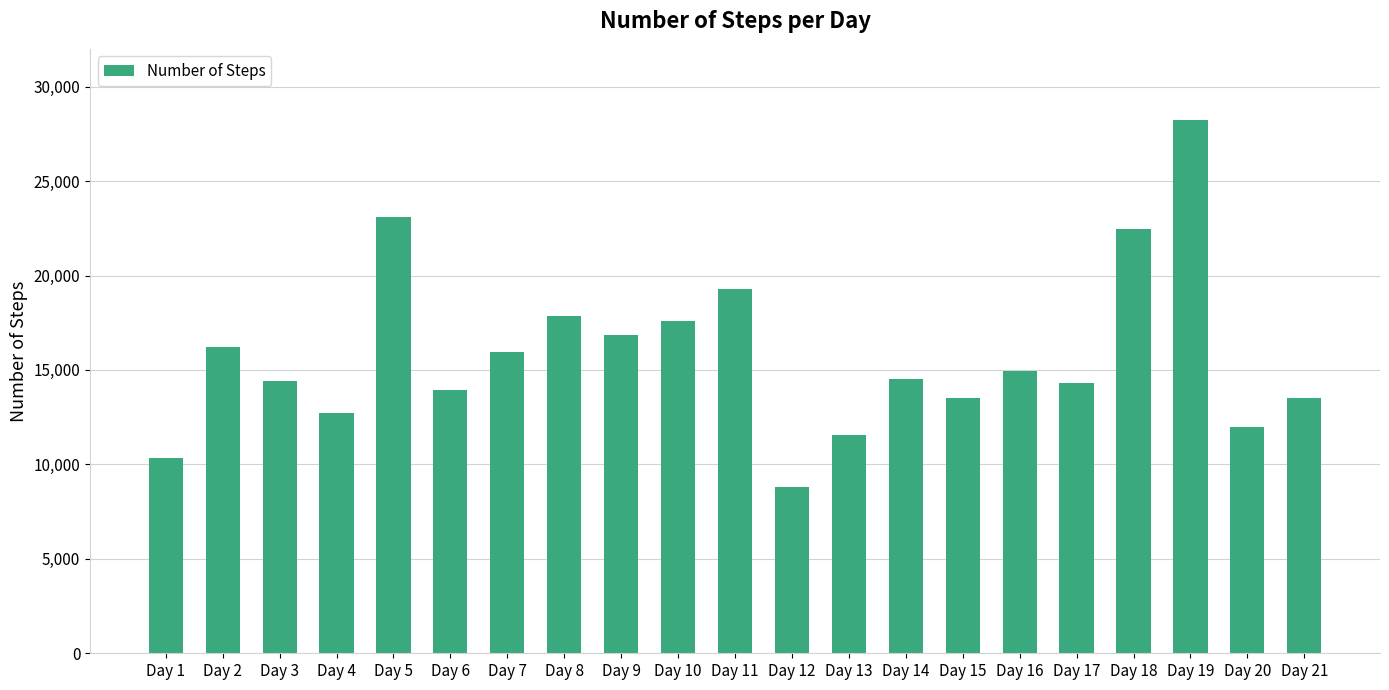

What is the change in value from Day 1 to Day 4?

+2353